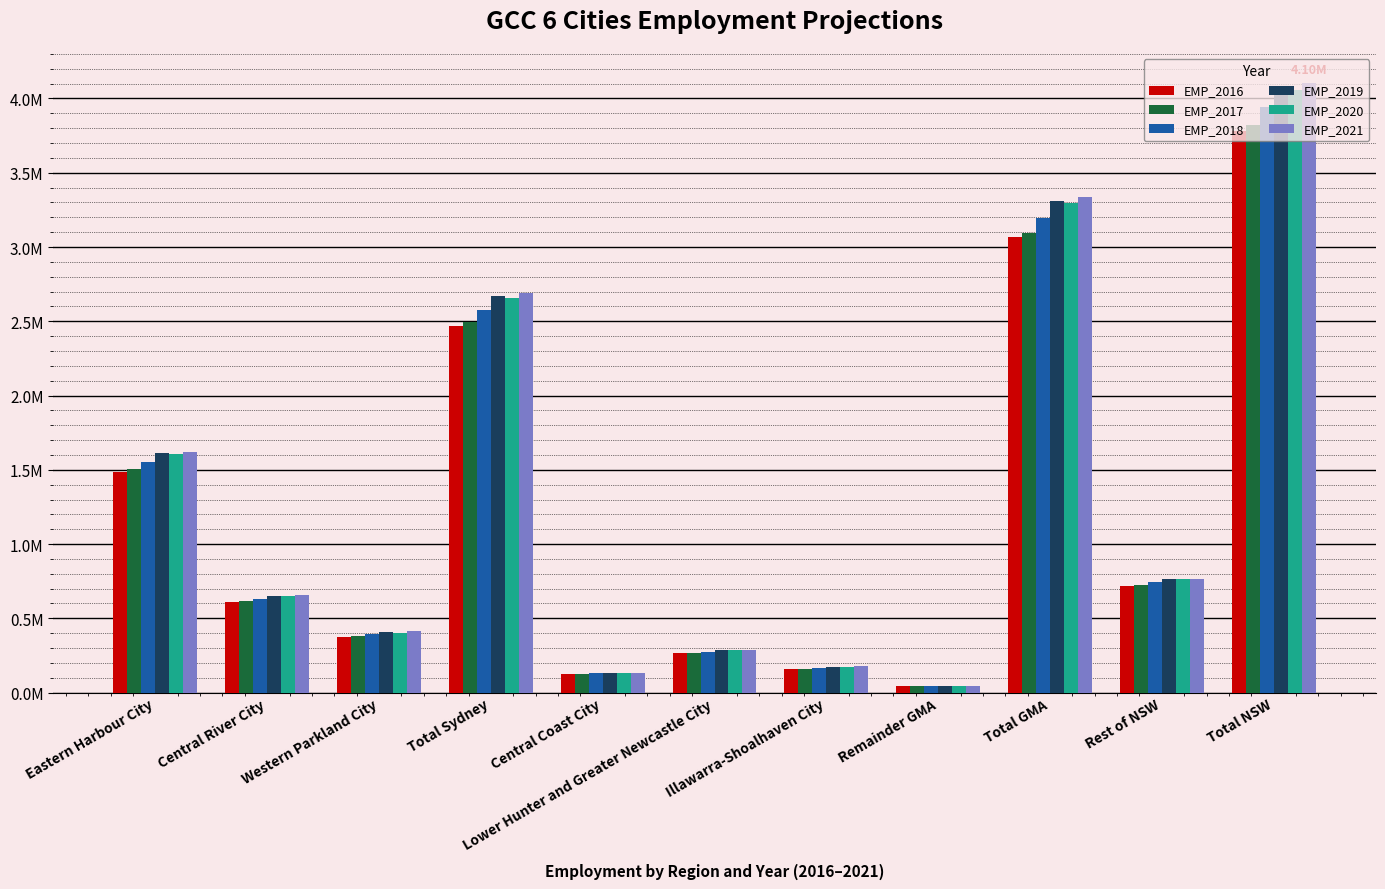

Is the value of EMP_2017 at Total Sydney greater than the value of EMP_2020 at Total NSW?

No